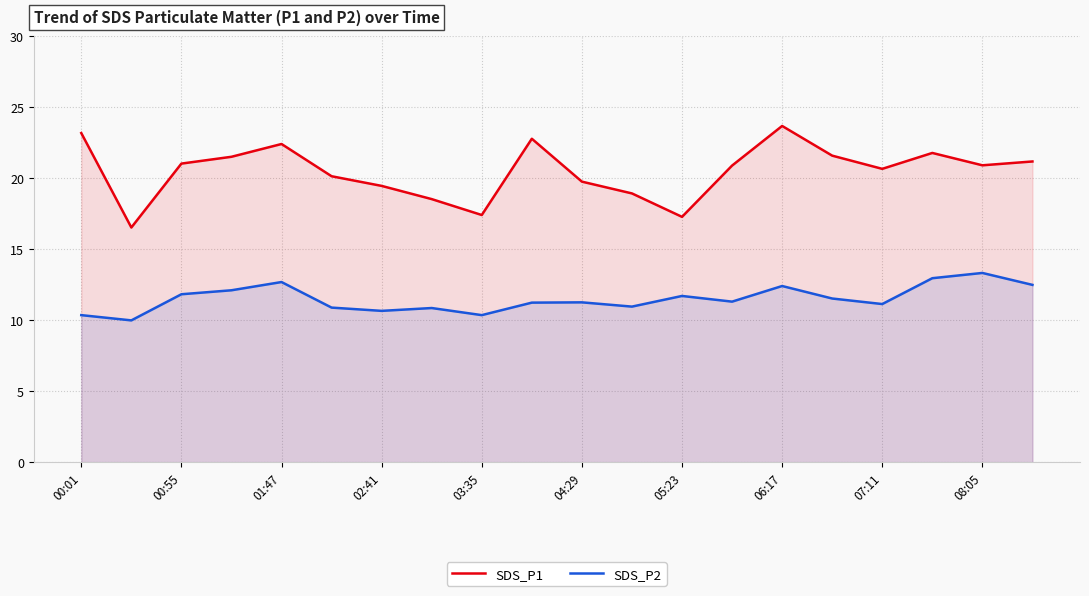

In SDS_P1, how many points are higher than both neighbors (excluding endpoints)?

4